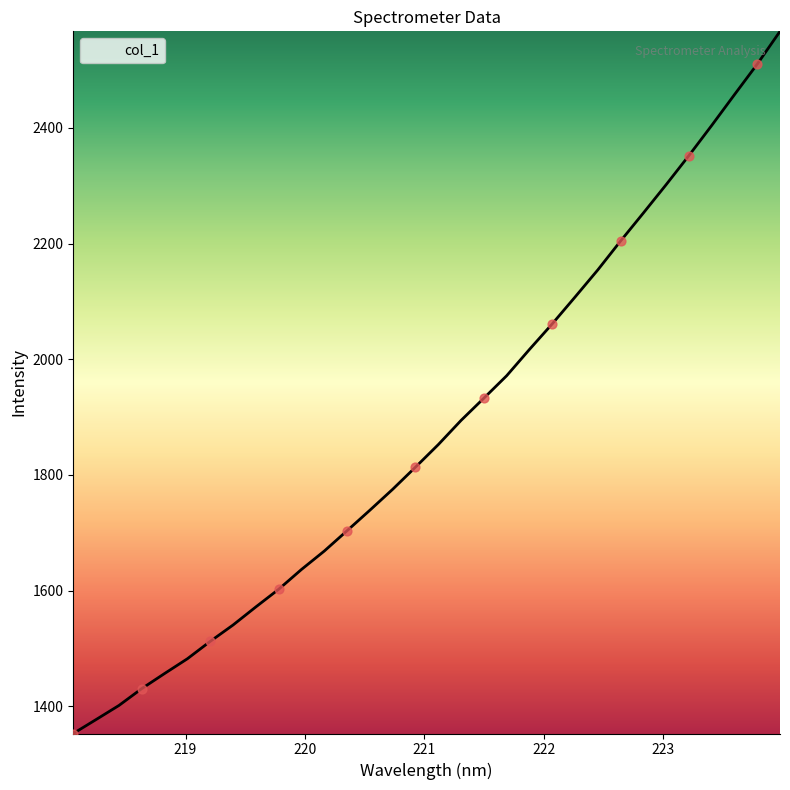

What is the difference between the maximum and minimum values?

1214.3